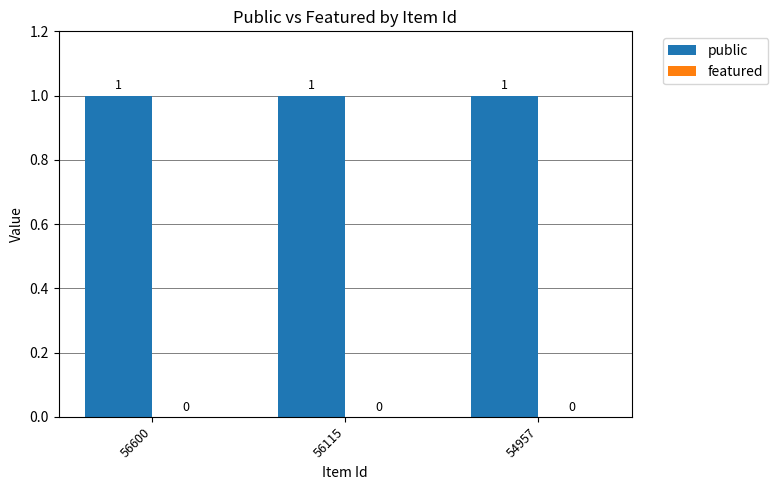

What is the total value across all series at 54957?

1